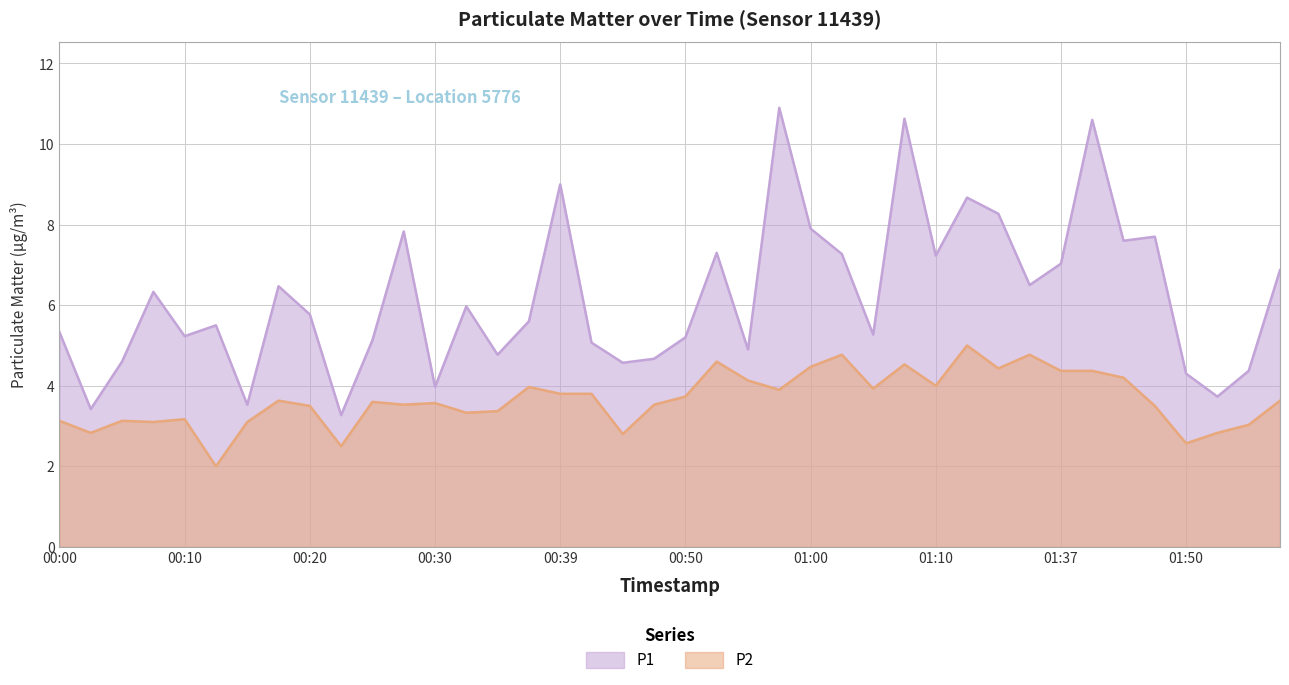

What is the average value of the P1 series?

6.2